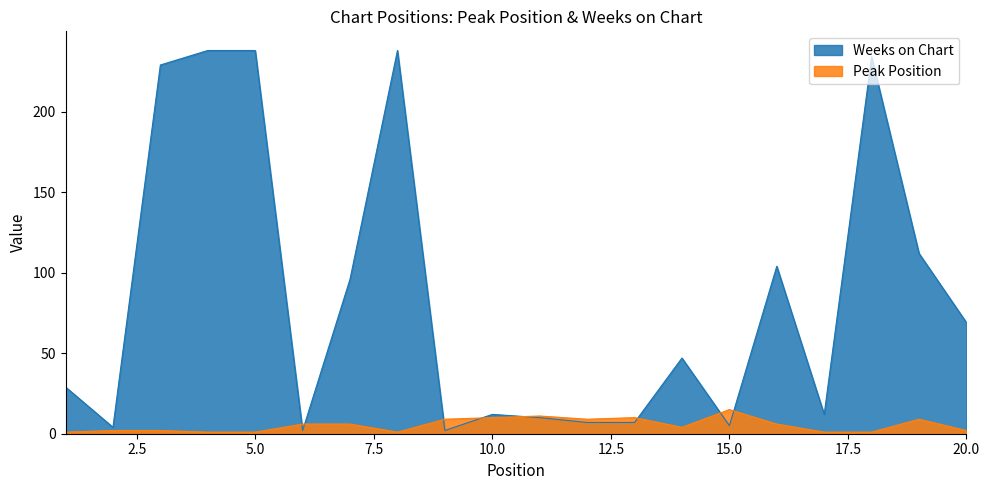

How many values in the Weeks on Chart series are below 47?

10